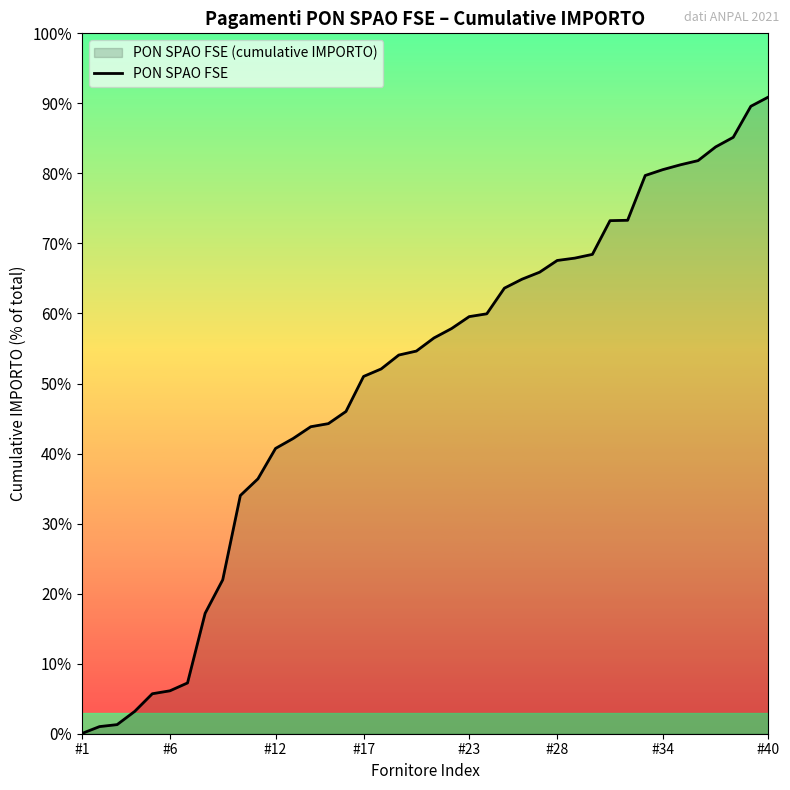

Between 38 and 39, which is larger?

39